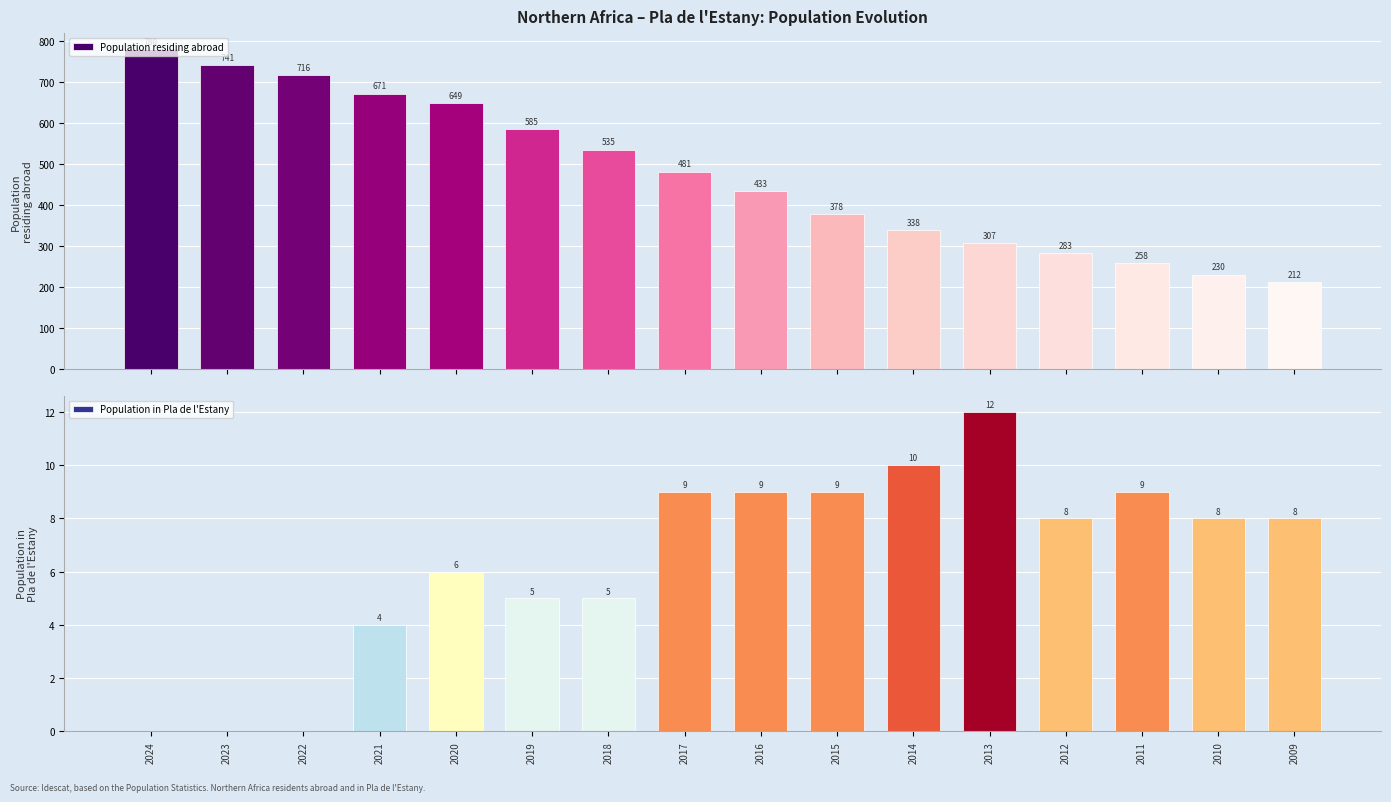

What is the difference between the highest and lowest values at 2011?

249